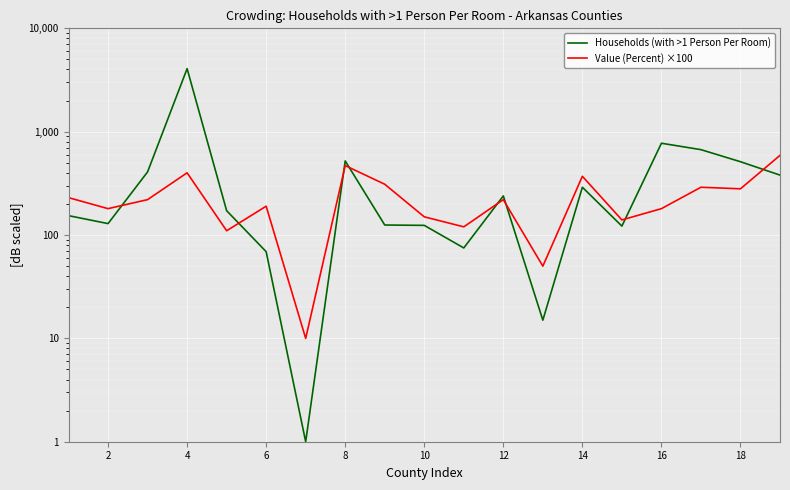

How many series are shown in this chart?

2